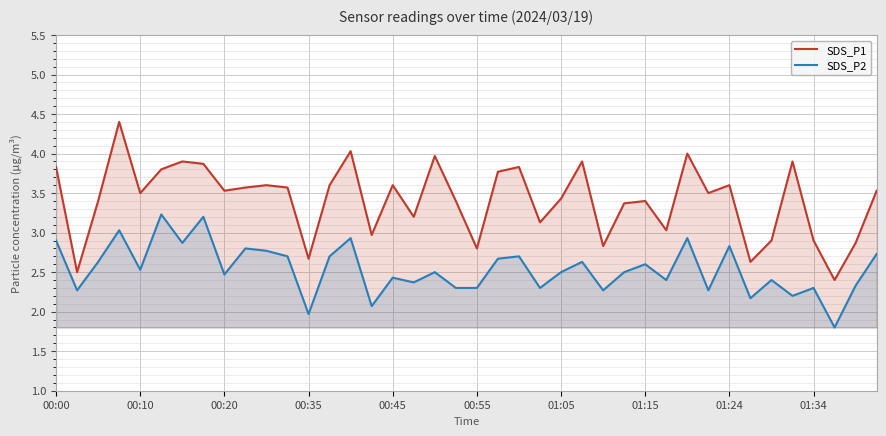

In SDS_P2, how many points are higher than both neighbors (excluding endpoints)?

14